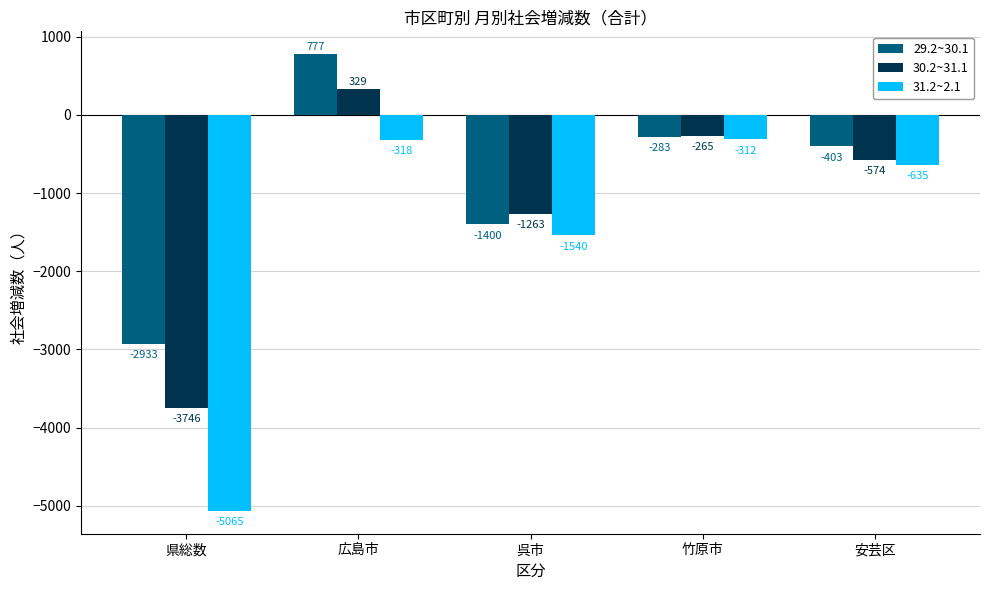

Which series changed the most between 呉市 and 竹原市?

31.2~2.1